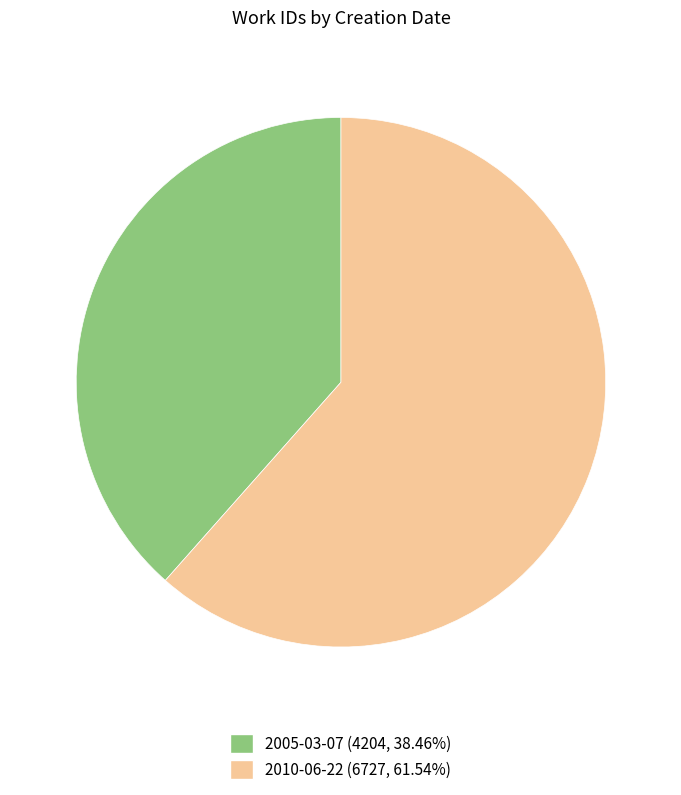

How many slices are in this pie chart?

2